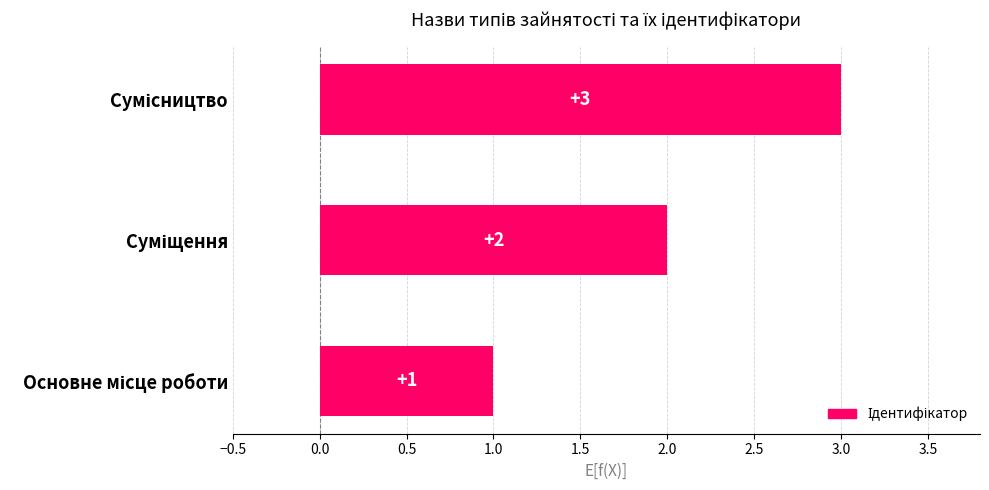

How many categories are shown in the chart?

3